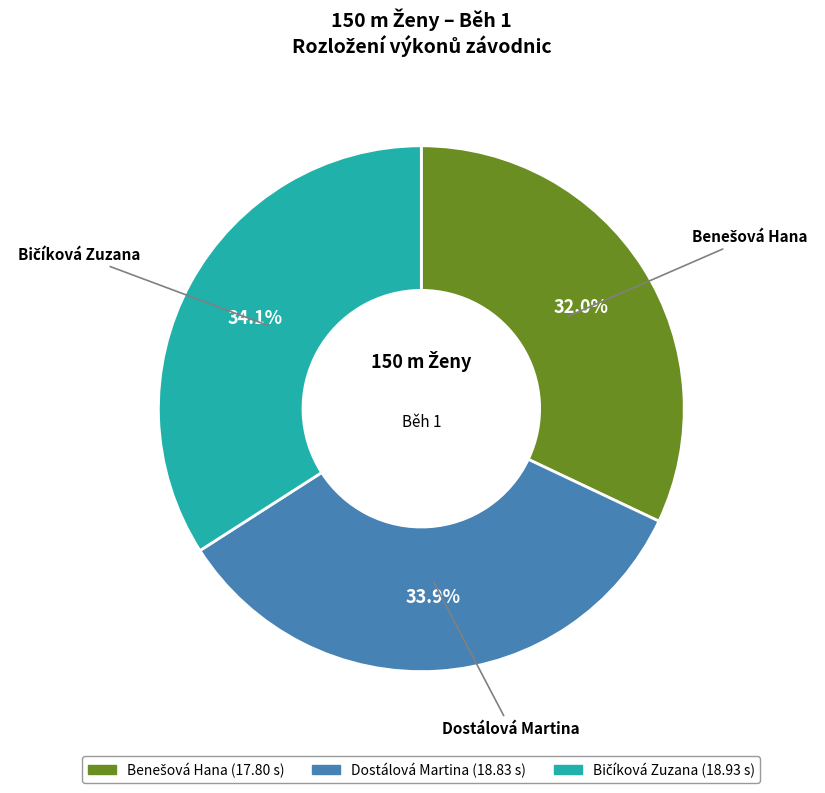

Is it true that Dostálová Martina is 27% of the pie?

False